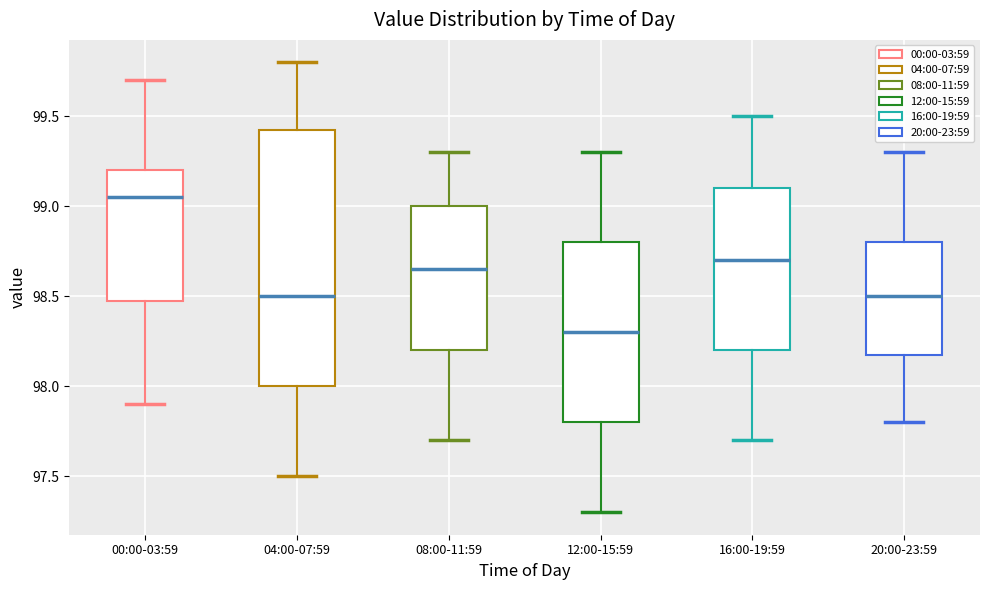

Which box's median line is the lowest?

12:00-15:59